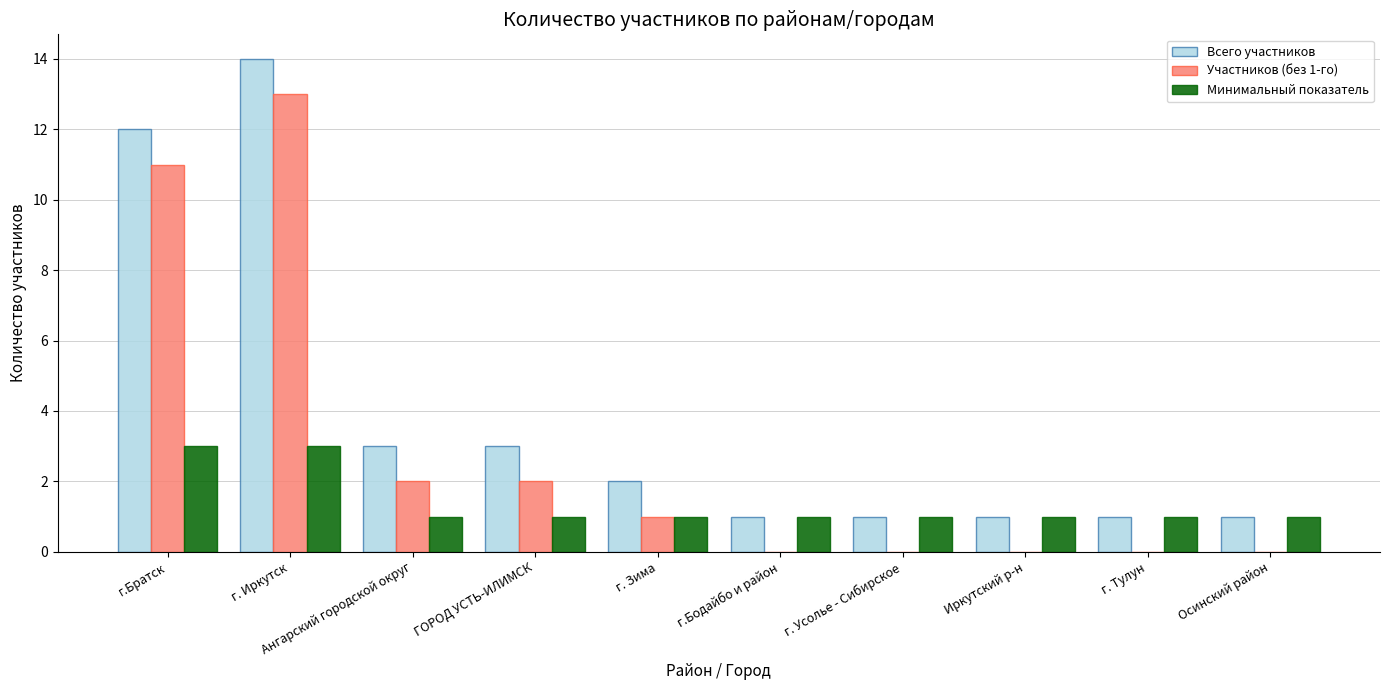

Reading left to right, what are all the values shown in this chart?

Всего участников: г.Братск=12	г. Иркутск=14	Ангарский городской округ=3	ГОРОД УСТЬ-ИЛИМСК=3	г. Зима=2	г.Бодайбо и район=1	г. Усолье - Сибирское=1	Иркутский р-н=1	г. Тулун=1	Осинский район=1
Участников (без 1-го): г.Братск=11	г. Иркутск=13	Ангарский городской округ=2	ГОРОД УСТЬ-ИЛИМСК=2	г. Зима=1	г.Бодайбо и район=0	г. Усолье - Сибирское=0	Иркутский р-н=0	г. Тулун=0	Осинский район=0
Минимальный показатель: г.Братск=3	г. Иркутск=3	Ангарский городской округ=1	ГОРОД УСТЬ-ИЛИМСК=1	г. Зима=1	г.Бодайбо и район=1	г. Усолье - Сибирское=1	Иркутский р-н=1	г. Тулун=1	Осинский район=1